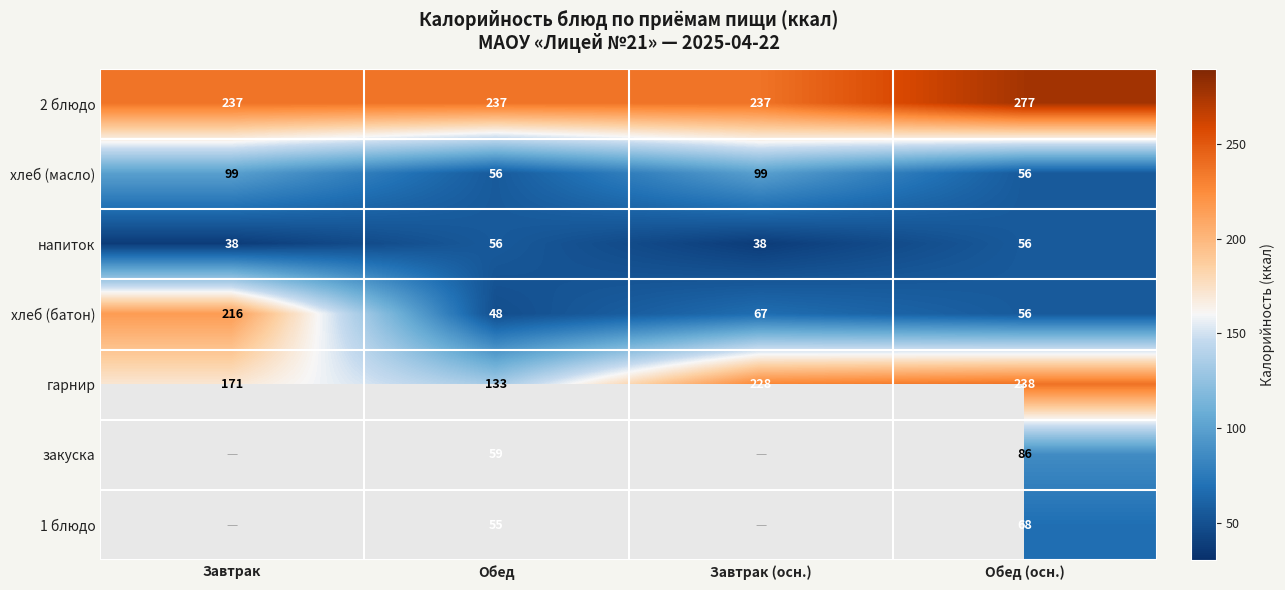

What is the difference between the highest and lowest values at Завтрак (осн.)?

199.1